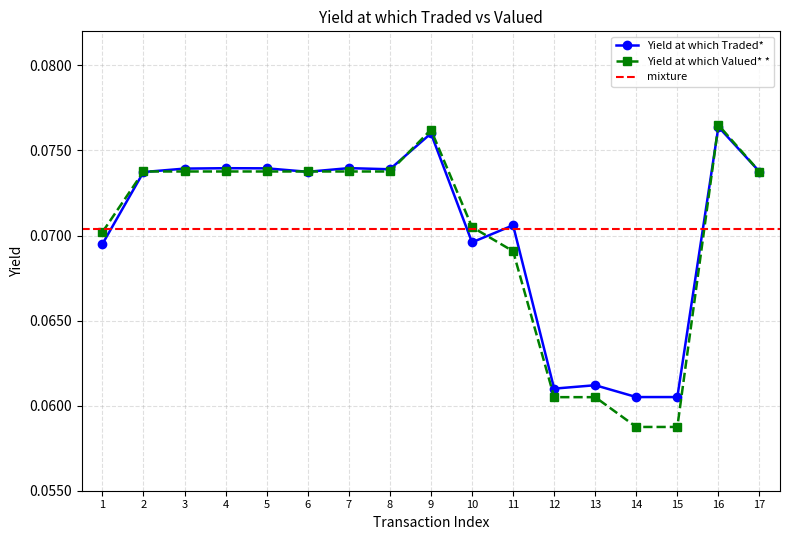

Which has a higher value, 15 or 11?

11